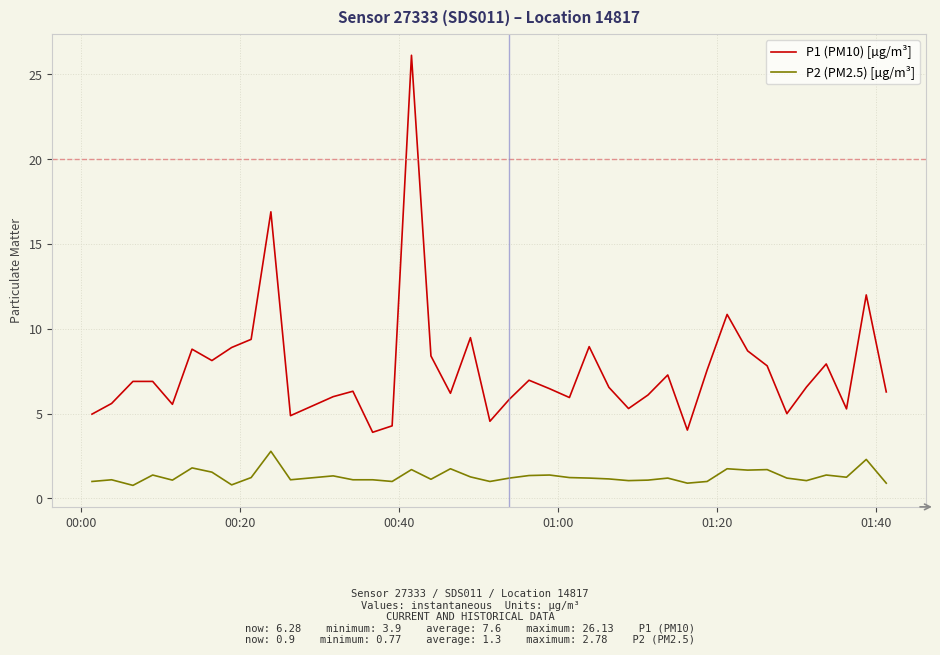

Rank the series by their maximum value, from lowest to highest.

P2 (PM2.5) [µg/m³], P1 (PM10) [µg/m³]